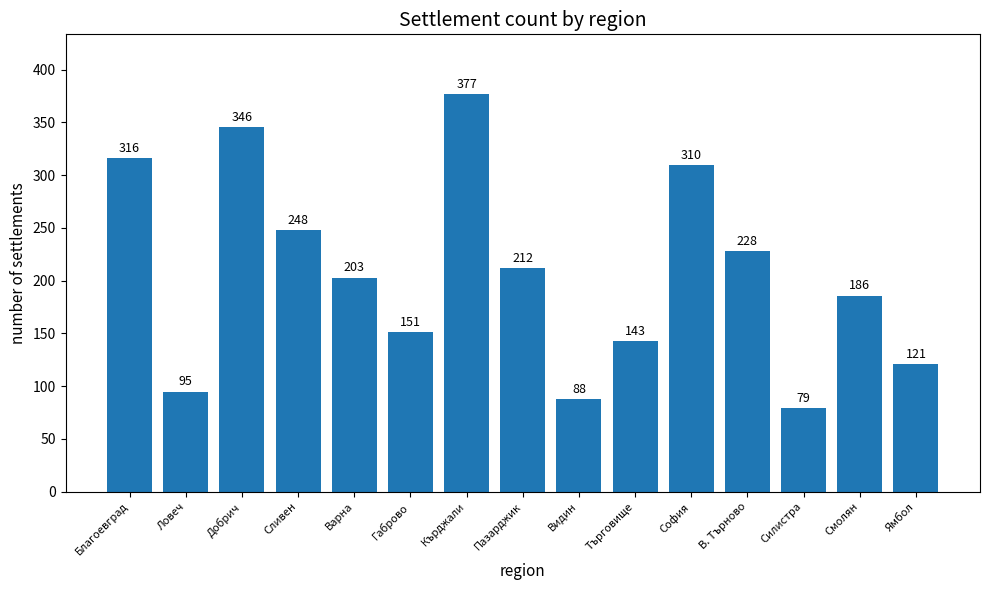

List the labels in order of value, largest first.

Кърджали, Добрич, Благоевград, София, Сливен, В. Търново, Пазарджик, Варна, Смолян, Габрово, Търговище, Ямбол, Ловеч, Видин, Силистра